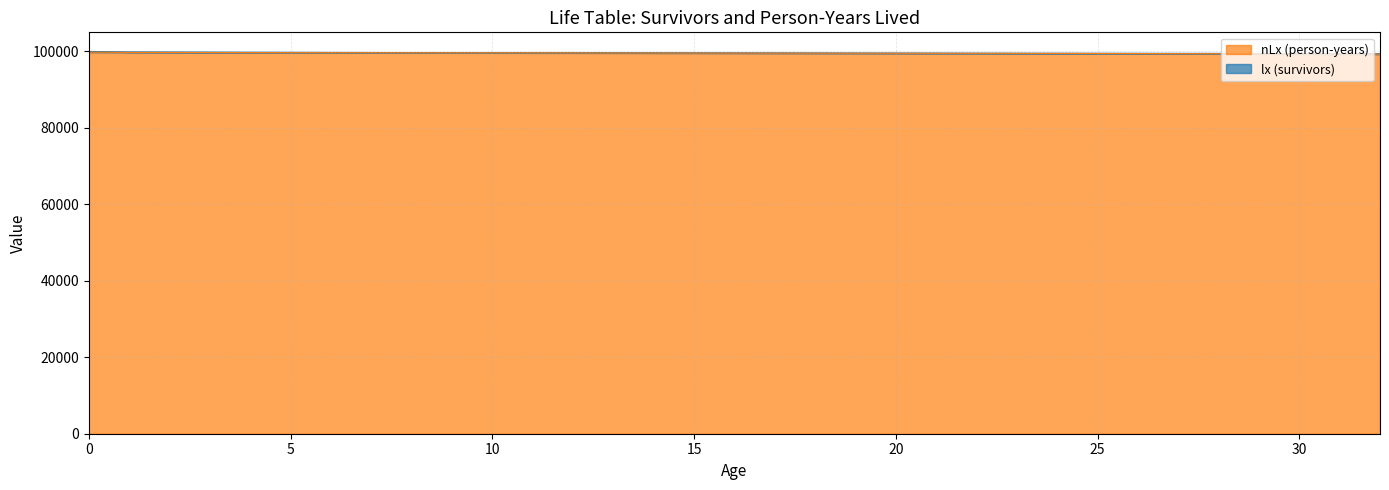

List the series in order of their overall mean, highest first.

lx (survivors), nLx (person-years)